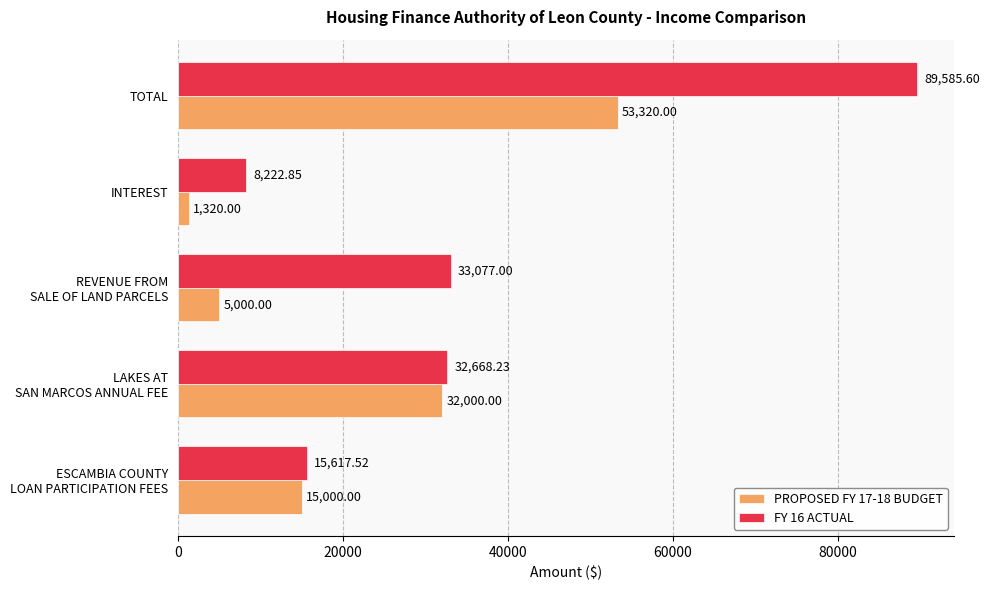

List the series in order of their overall mean, highest first.

FY 16 ACTUAL, PROPOSED FY 17-18 BUDGET